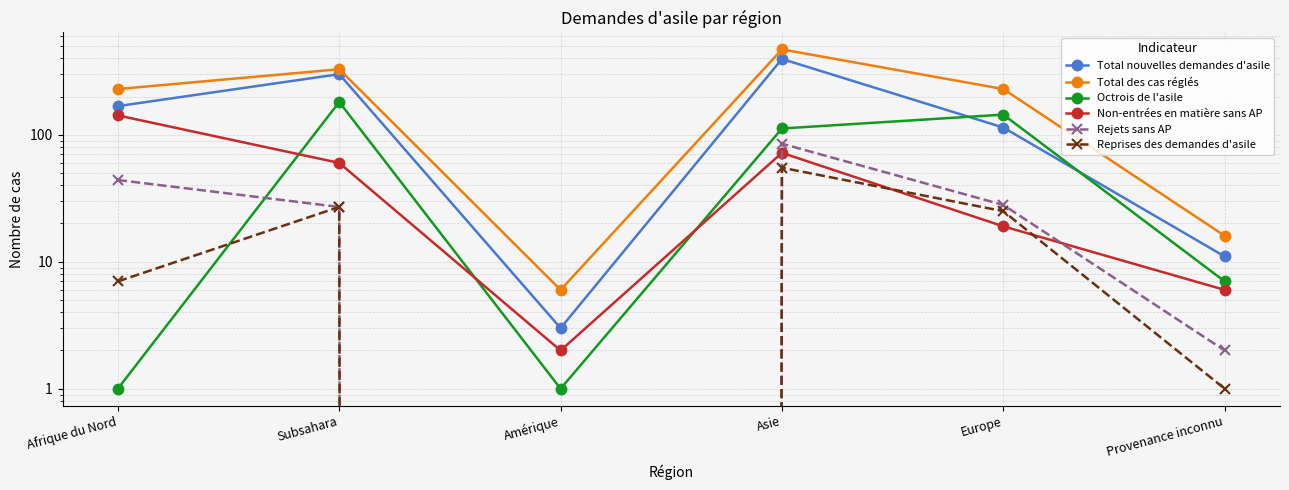

Is it true that Rejets sans AP equals 44 at Afrique du Nord?

True